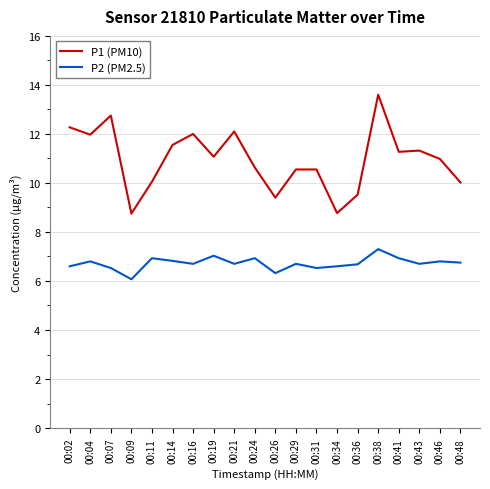

Read the P2 (PM2.5) value at 00:02.

6.6